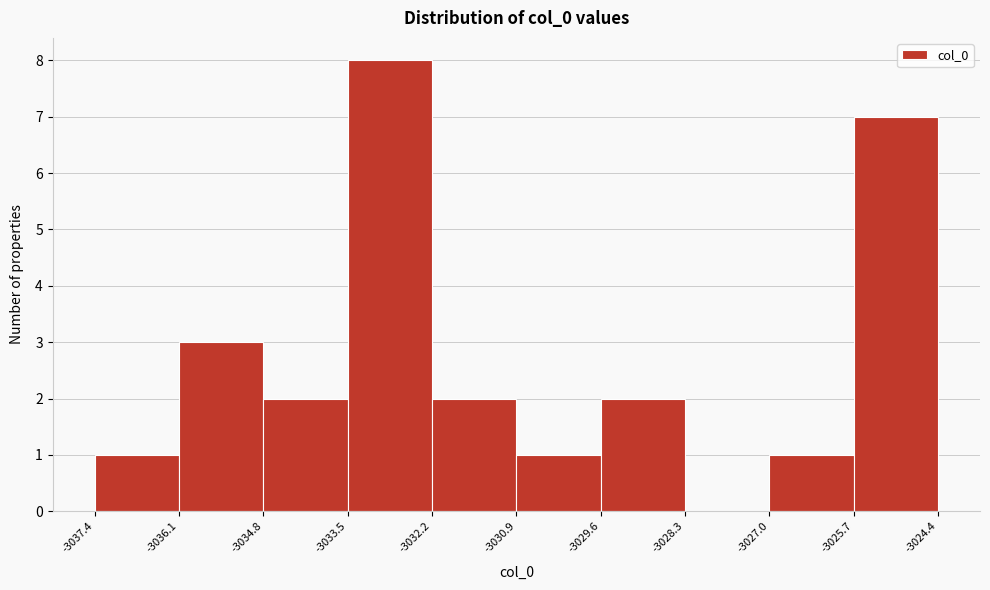

Reading left to right, transcribe this chart: for each bar, give the range it covers on the x-axis and its height. The values are not printed on the chart, so give them approximately, as read against the axis.

-3037.4 to -3036.1: 1
-3036.1 to -3034.8: 3
-3034.8 to -3033.5: 2
-3033.5 to -3032.2: 8
-3032.2 to -3030.9: 2
-3030.9 to -3029.6: 1
-3029.6 to -3028.3: 2
-3028.3 to -3027.0: 0
-3027.0 to -3025.7: 1
-3025.7 to -3024.4: 7